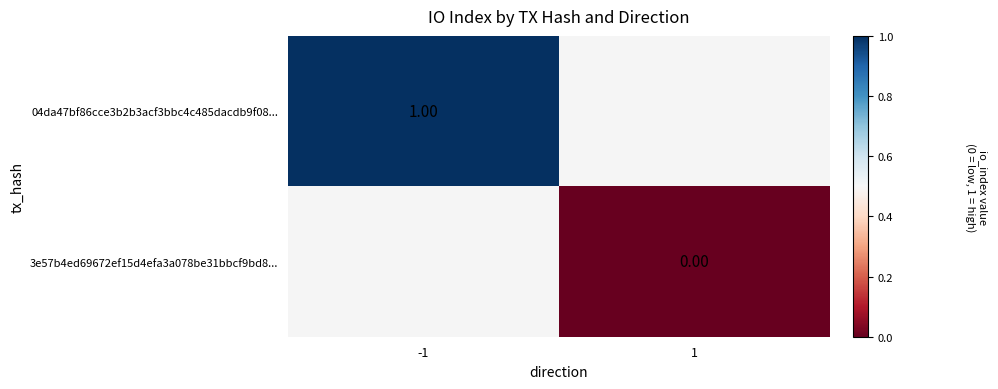

Which category has the highest value in the 04da47bf86cce3b2b3acf3bbc4c485dacdb9f08... series?

-1